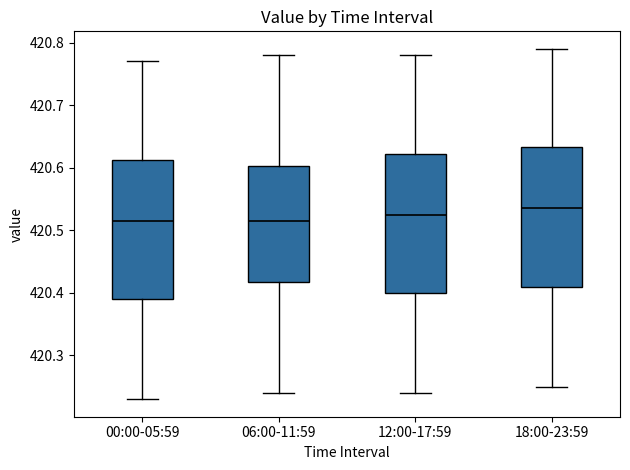

Reading left to right, read every box against the y-axis: the position of its median line, the range the box covers, and the ends of its whiskers. The values are not printed on the chart, so give them approximately, as read against the axis.

00:00-05:59: median 420.52, box 420.39 to 420.61, whiskers 420.23 to 420.77
06:00-11:59: median 420.52, box 420.42 to 420.60, whiskers 420.24 to 420.78
12:00-17:59: median 420.53, box 420.40 to 420.62, whiskers 420.24 to 420.78
18:00-23:59: median 420.54, box 420.41 to 420.63, whiskers 420.25 to 420.79